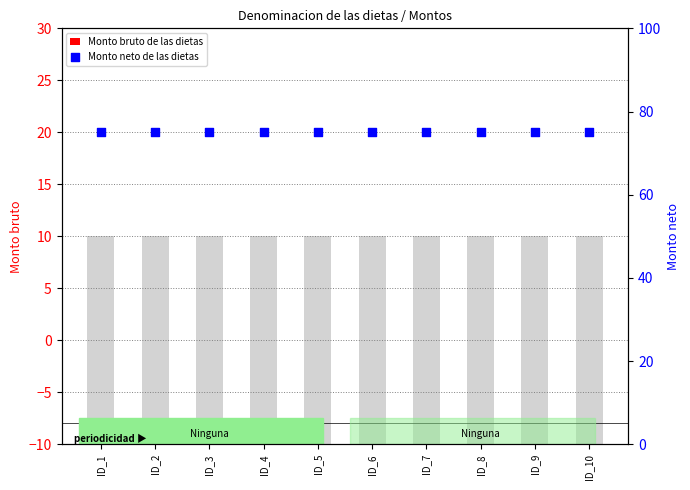

Which series has the largest Y range (max minus min)?

Monto bruto de las dietas